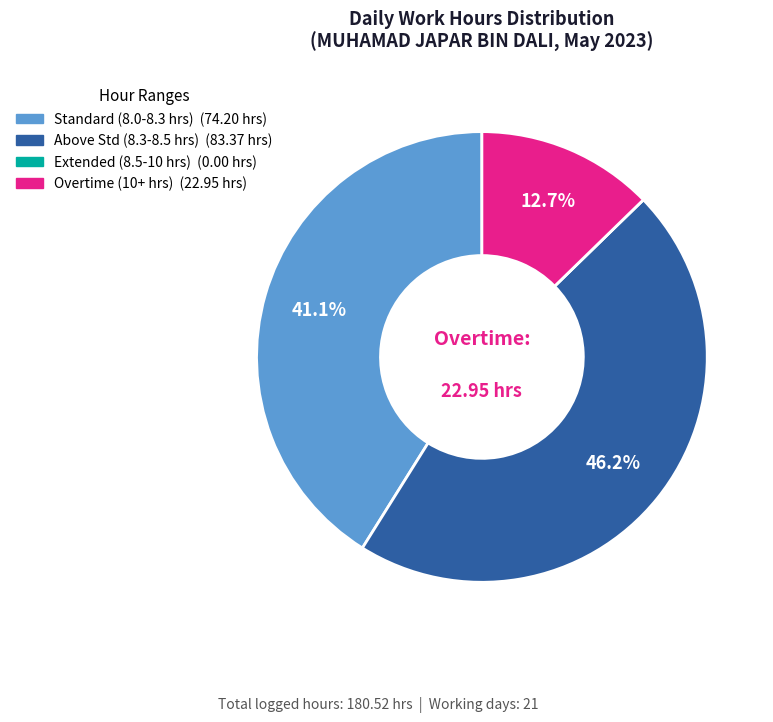

Does any single category account for the majority?

No